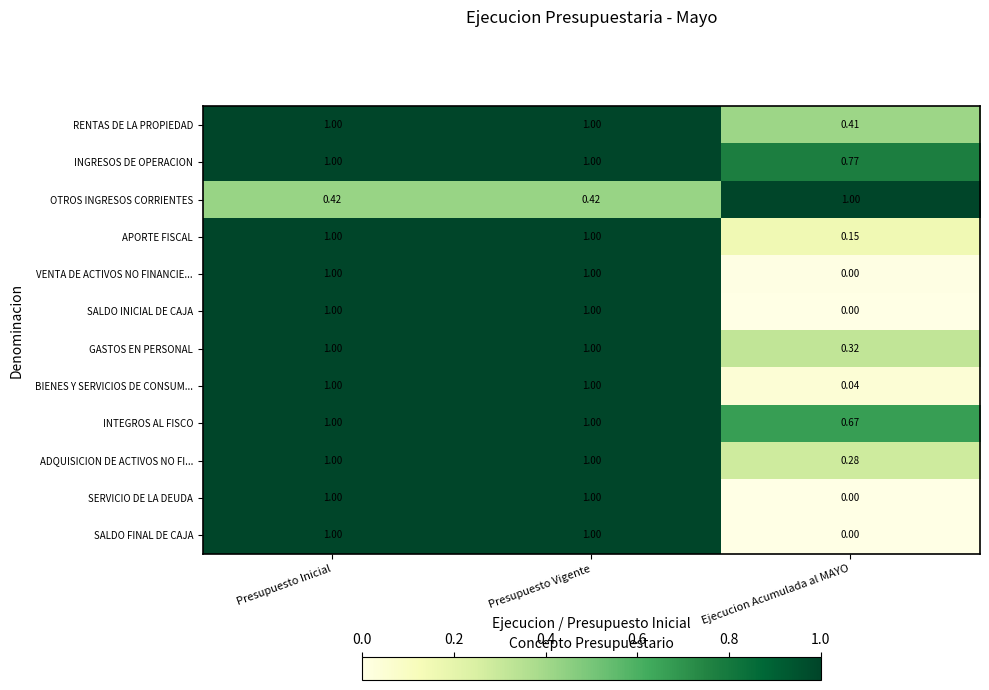

What is the difference between the highest and lowest values at Presupuesto Vigente?

0.6